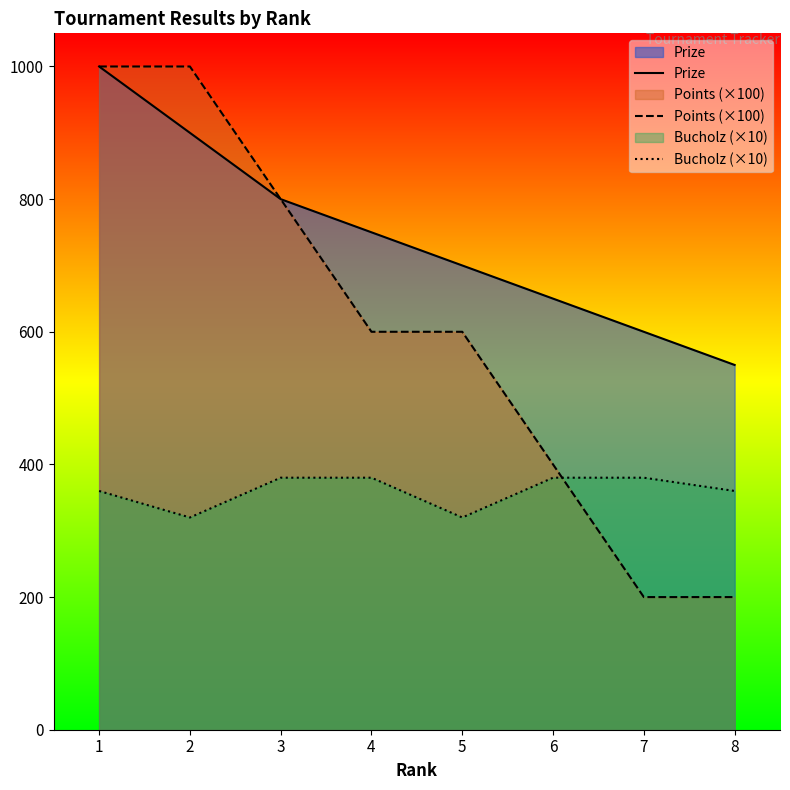

True or false: Prize and Bucholz (×10) cross at least once.

False